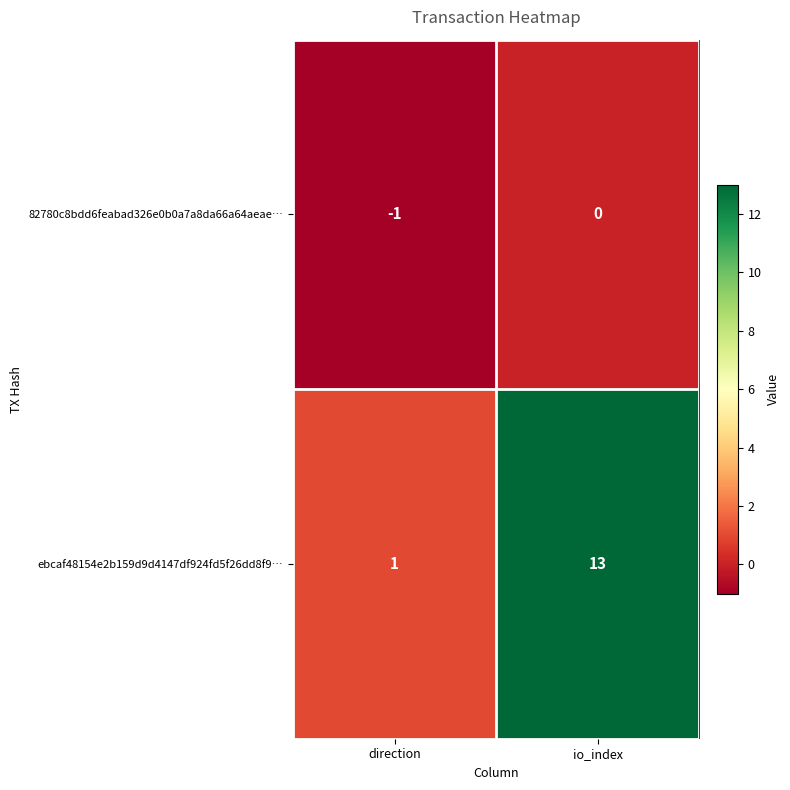

At io_index, list the series in order from largest to smallest.

ebcaf48154e2b159d9d4147df924fd5f26dd8f9…, 82780c8bdd6feabad326e0b0a7a8da66a64aeae…